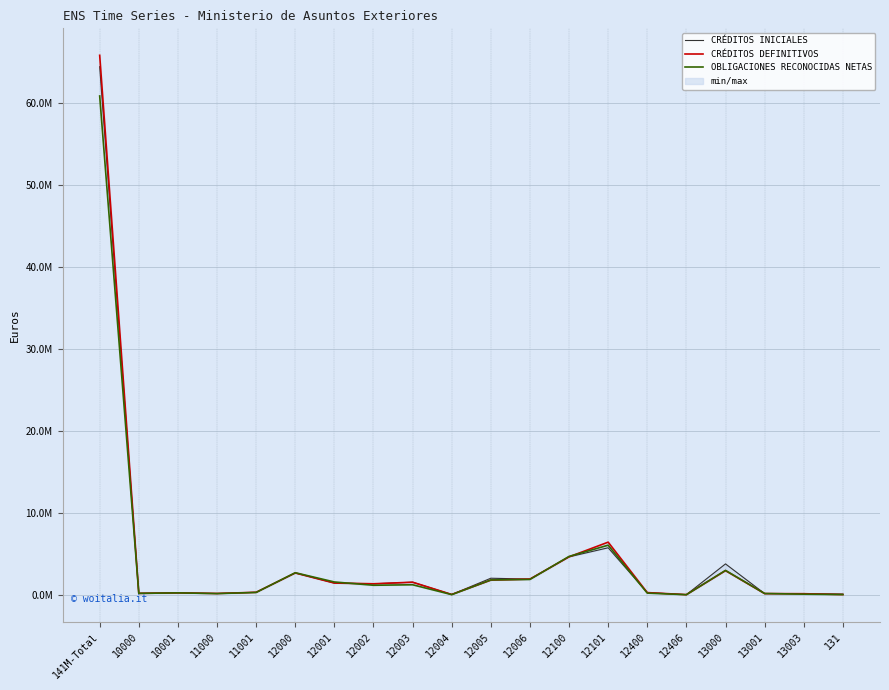

Rank the series at 10001 from lowest to highest value.

CRÉDITOS DEFINITIVOS, OBLIGACIONES RECONOCIDAS NETAS, CRÉDITOS INICIALES